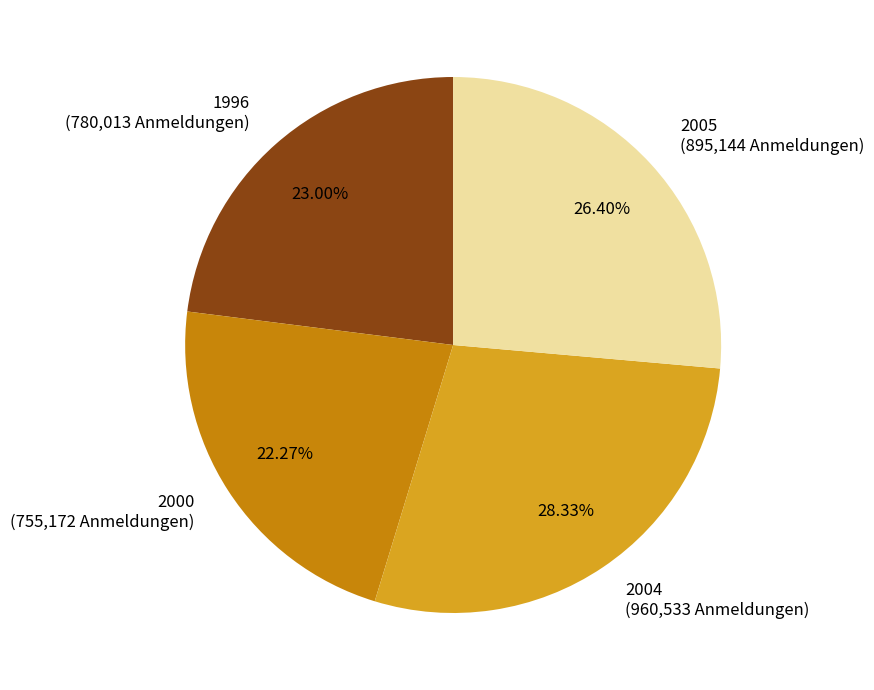

Between 2004 (960,533 Anmeldungen) and 2005 (895,144 Anmeldungen), which is larger?

2004 (960,533 Anmeldungen)